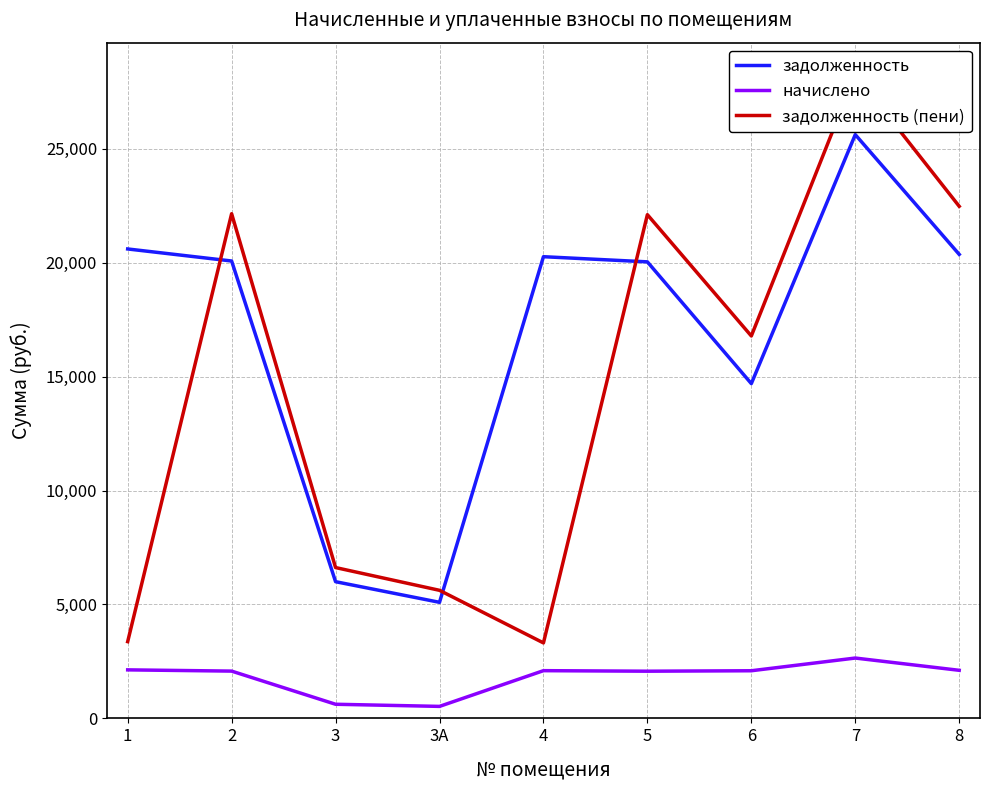

What are all the series names shown in the legend?

задолженность, начислено, задолженность (пени)